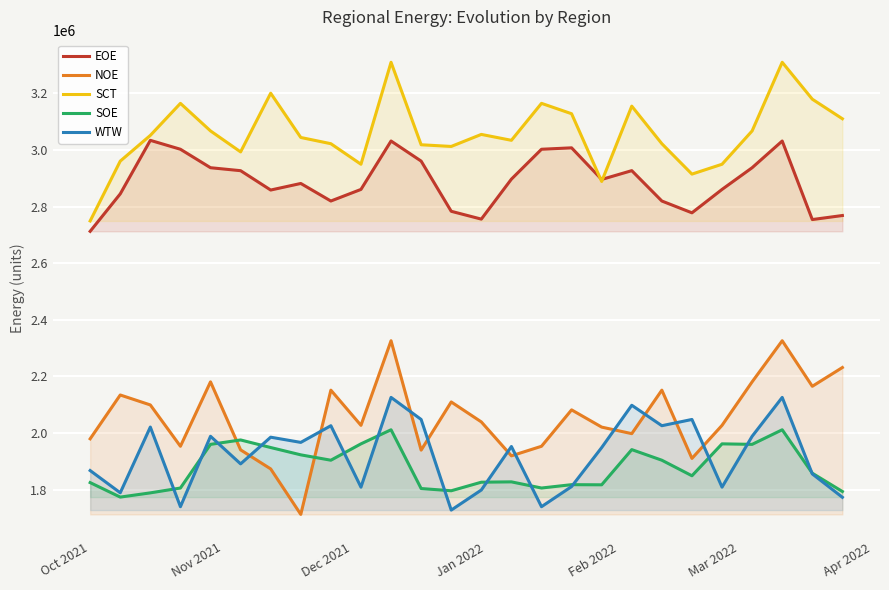

True or false: SOE and SCT intersect in this chart.

False